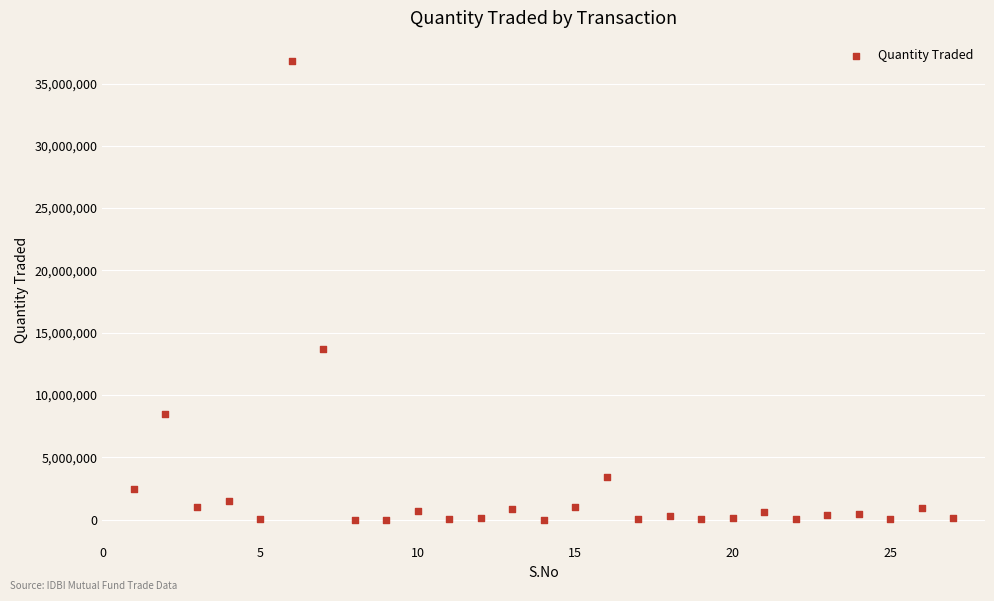

What Y value in the scatter plot is closest to 18411433?

13703890.3